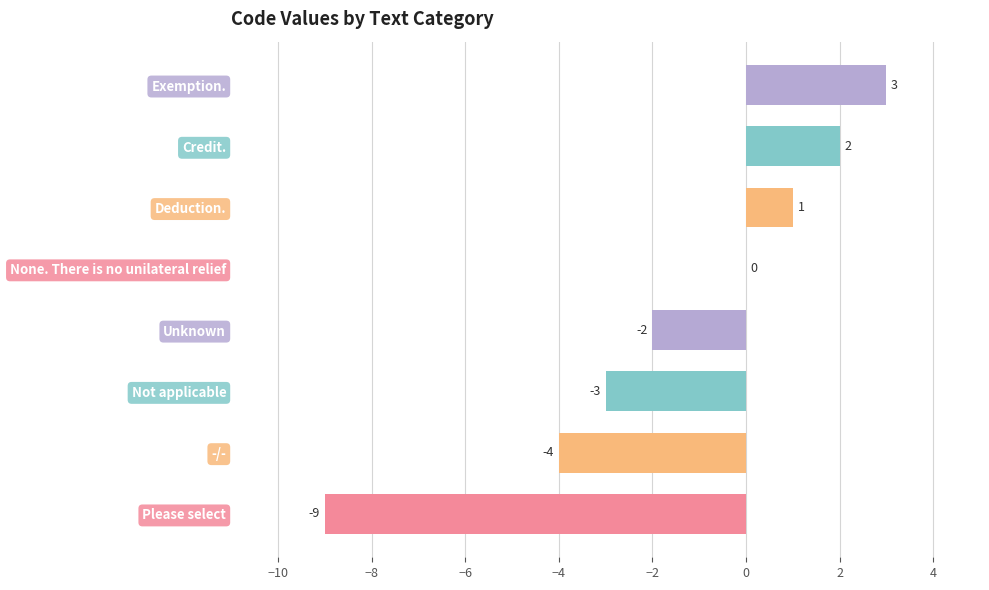

Between Unknown and Please select, which is larger?

Unknown